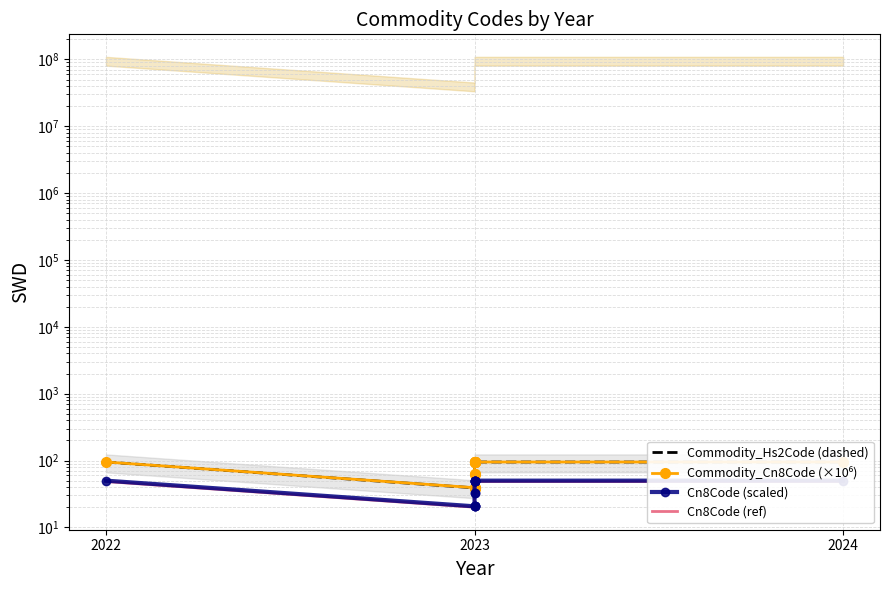

What is the sum of all Cn8Code (ref) values?

532.4